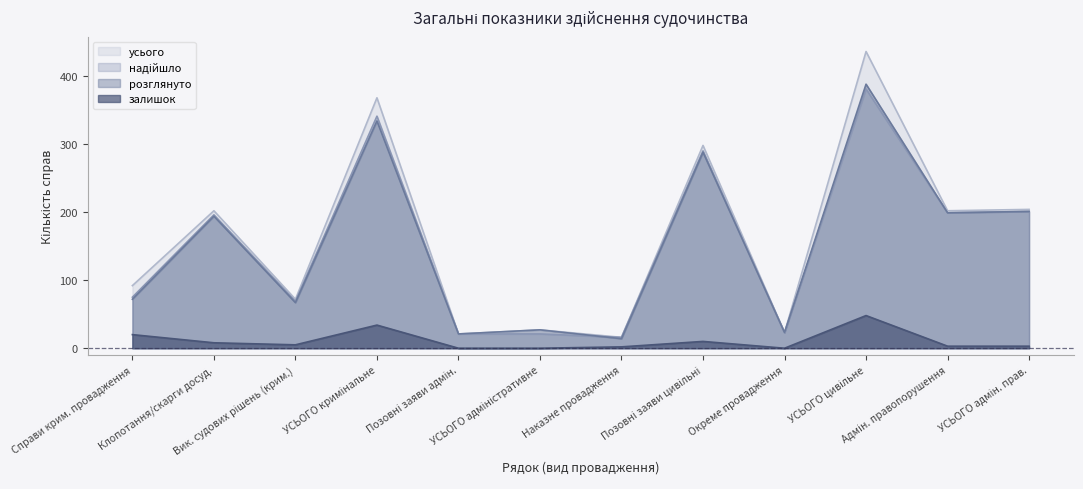

What is the greatest value displayed?

436